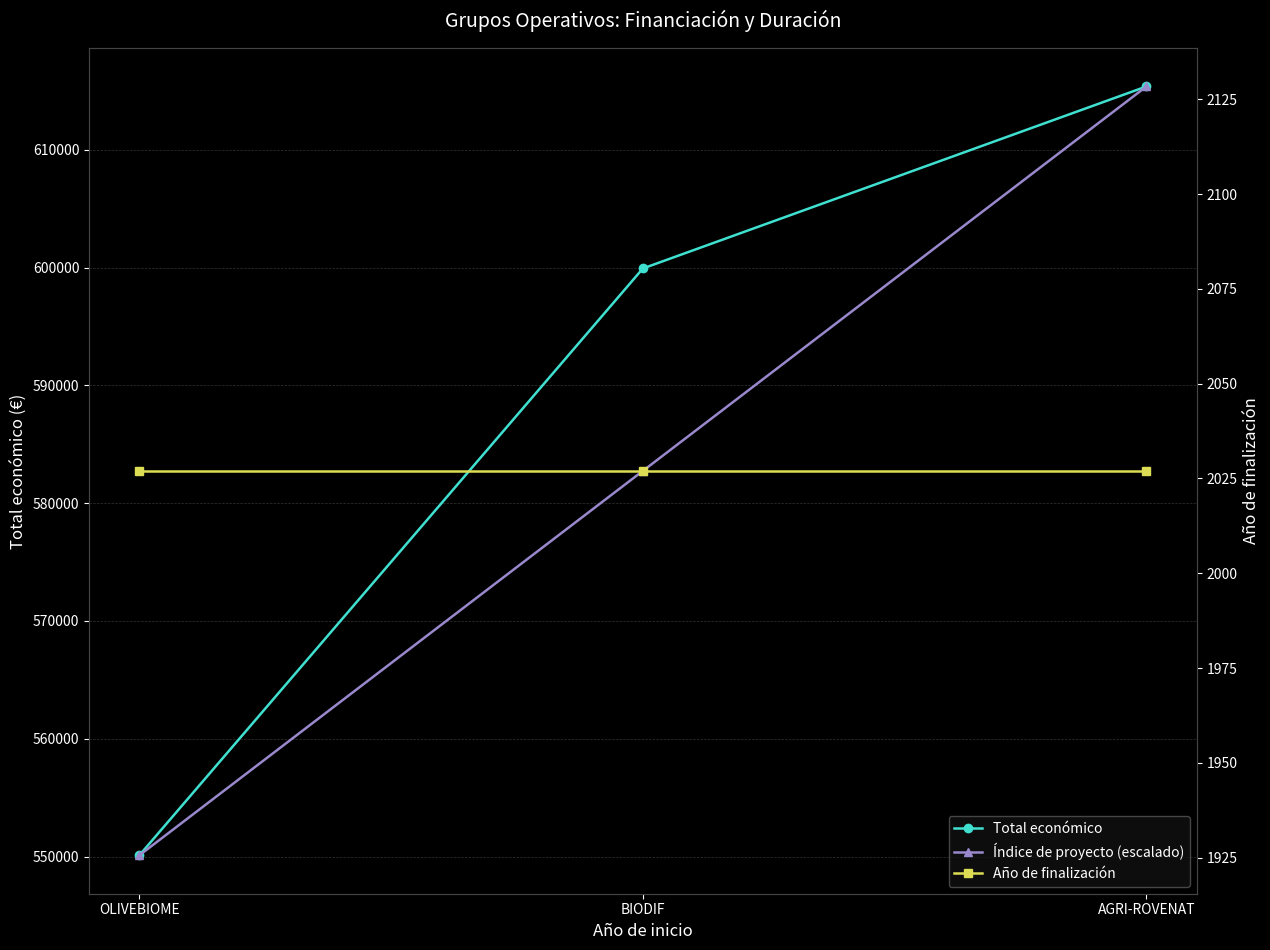

What is the difference between the maximum and minimum values in the Total económico series?

65264